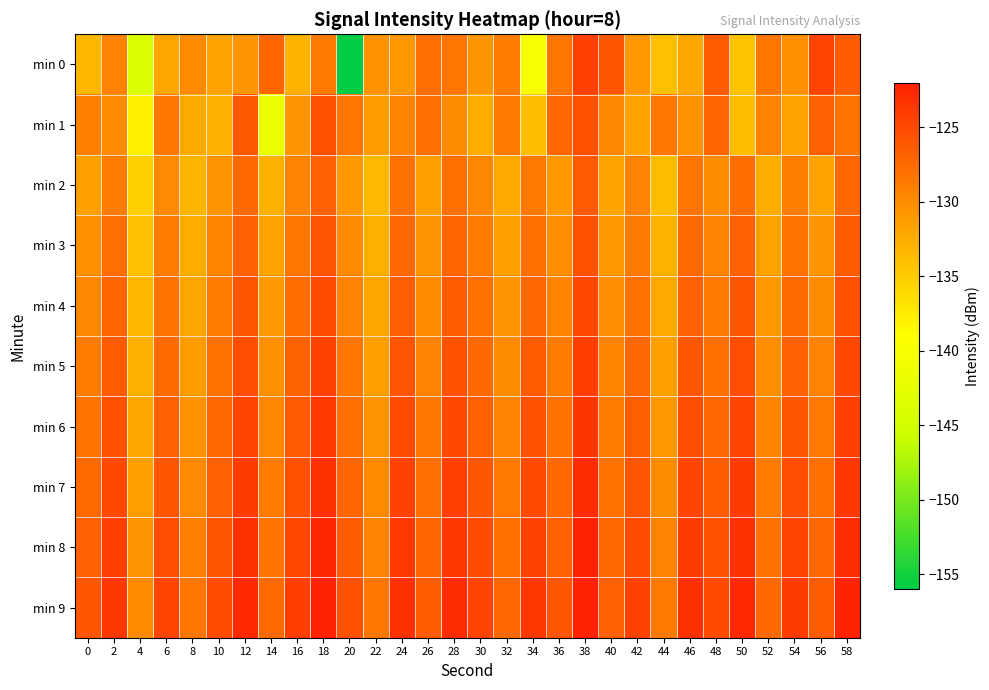

Reading left to right, what are all the values shown in this chart?

min 0: 0=-133.3	2=-129.2	4=-144.0	6=-132.0	8=-129.9	10=-131.6	12=-130.8	14=-127.2	16=-132.9	18=-128.6	20=-156.0	22=-130.4	24=-130.9	26=-127.7	28=-128.3	30=-130.7	32=-128.9	34=-139.9	36=-128.3	38=-124.3	40=-126.0	42=-130.9	44=-134.0	46=-132.0	48=-126.5	50=-134.3	52=-128.3	54=-130.3	56=-124.6	58=-126.5
min 1: 0=-129.1	2=-130.0	4=-137.9	6=-128.5	8=-132.2	10=-132.7	12=-126.2	14=-141.8	16=-130.7	18=-125.6	20=-128.3	22=-131.2	24=-129.5	26=-127.8	28=-130.1	30=-132.4	32=-128.7	34=-133.9	36=-127.3	38=-125.8	40=-129.6	42=-131.8	44=-128.4	46=-130.5	48=-127.1	50=-133.7	52=-129.3	54=-131.6	56=-126.9	58=-128.2
min 2: 0=-131.5	2=-128.9	4=-135.2	6=-129.8	8=-133.1	10=-130.6	12=-127.4	14=-132.8	16=-129.2	18=-126.7	20=-130.8	22=-133.5	24=-128.1	26=-131.3	28=-127.9	30=-129.7	32=-132.2	34=-128.6	36=-130.9	38=-126.3	40=-131.7	42=-129.4	44=-133.8	46=-128.3	48=-130.1	50=-127.6	52=-132.5	54=-129.0	56=-131.8	58=-127.2
min 3: 0=-130.3	2=-127.8	4=-134.1	6=-128.9	8=-132.6	10=-129.5	12=-126.8	14=-131.7	16=-128.4	18=-125.9	20=-129.9	22=-132.7	24=-127.3	26=-130.6	28=-127.1	30=-128.8	32=-131.4	34=-127.9	36=-130.2	38=-125.6	40=-130.9	42=-128.7	44=-132.9	46=-127.5	48=-129.3	50=-126.8	52=-131.6	54=-128.2	56=-130.7	58=-126.4
min 4: 0=-129.6	2=-127.1	4=-133.4	6=-128.2	8=-131.9	10=-128.8	12=-126.1	14=-131.0	16=-127.7	18=-125.2	20=-129.2	22=-132.0	24=-126.6	26=-129.9	28=-126.4	30=-128.1	32=-130.7	34=-127.2	36=-129.5	38=-124.9	40=-130.2	42=-128.0	44=-132.2	46=-126.8	48=-128.6	50=-126.1	52=-130.9	54=-127.5	56=-130.0	58=-125.7
min 5: 0=-128.9	2=-126.4	4=-132.7	6=-127.5	8=-131.2	10=-128.1	12=-125.4	14=-130.3	16=-127.0	18=-124.5	20=-128.5	22=-131.3	24=-125.9	26=-129.2	28=-125.7	30=-127.4	32=-130.0	34=-126.5	36=-128.8	38=-124.2	40=-129.5	42=-127.3	44=-131.5	46=-126.1	48=-127.9	50=-125.4	52=-130.2	54=-126.8	56=-129.3	58=-125.0
min 6: 0=-128.2	2=-125.7	4=-132.0	6=-126.8	8=-130.5	10=-127.4	12=-124.7	14=-129.6	16=-126.3	18=-123.8	20=-127.8	22=-130.6	24=-125.2	26=-128.5	28=-125.0	30=-126.7	32=-129.3	34=-125.8	36=-128.1	38=-123.5	40=-128.8	42=-126.6	44=-130.8	46=-125.4	48=-127.2	50=-124.7	52=-129.5	54=-126.1	56=-128.6	58=-124.3
min 7: 0=-127.5	2=-125.0	4=-131.3	6=-126.1	8=-129.8	10=-126.7	12=-124.0	14=-128.9	16=-125.6	18=-123.1	20=-127.1	22=-129.9	24=-124.5	26=-127.8	28=-124.3	30=-126.0	32=-128.6	34=-125.1	36=-127.4	38=-122.8	40=-128.1	42=-125.9	44=-130.1	46=-124.7	48=-126.5	50=-124.0	52=-128.8	54=-125.4	56=-127.9	58=-123.6
min 8: 0=-126.8	2=-124.3	4=-130.6	6=-125.4	8=-129.1	10=-126.0	12=-123.3	14=-128.2	16=-124.9	18=-122.4	20=-126.4	22=-129.2	24=-123.8	26=-127.1	28=-123.6	30=-125.3	32=-127.9	34=-124.4	36=-126.7	38=-122.1	40=-127.4	42=-125.2	44=-129.4	46=-124.0	48=-125.8	50=-123.3	52=-128.1	54=-124.7	56=-127.2	58=-122.9
min 9: 0=-126.1	2=-123.6	4=-129.9	6=-124.7	8=-128.4	10=-125.3	12=-122.6	14=-127.5	16=-124.2	18=-121.7	20=-125.7	22=-128.5	24=-123.1	26=-126.4	28=-122.9	30=-124.6	32=-127.2	34=-123.7	36=-126.0	38=-121.4	40=-126.7	42=-124.5	44=-128.7	46=-123.3	48=-125.1	50=-122.6	52=-127.4	54=-124.0	56=-126.5	58=-122.2